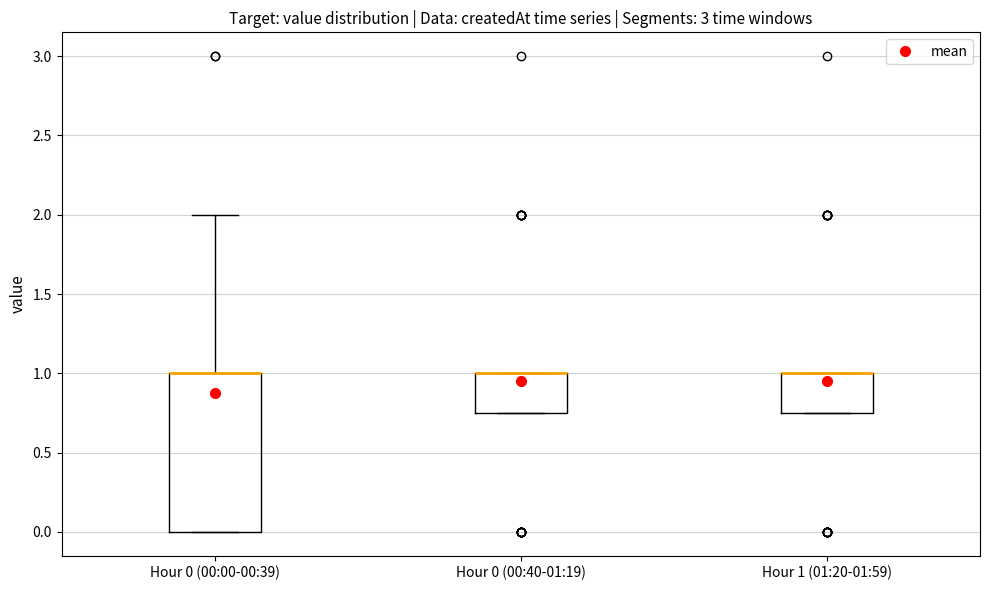

Reading left to right, read every box against the y-axis: the position of its median line, the range the box covers, and the ends of its whiskers. The values are not printed on the chart, so give them approximately, as read against the axis.

Hour 0 (00:00-00:39): median 1.00 (drawn on the box's upper edge), box 0.00 to 1.00, whiskers 0.00 to 2.00
Hour 0 (00:40-01:19): median 1.00 (drawn on the box's upper edge), box 0.75 to 1.00, whiskers 0.75 to 1.00
Hour 1 (01:20-01:59): median 1.00 (drawn on the box's upper edge), box 0.75 to 1.00, whiskers 0.75 to 1.00